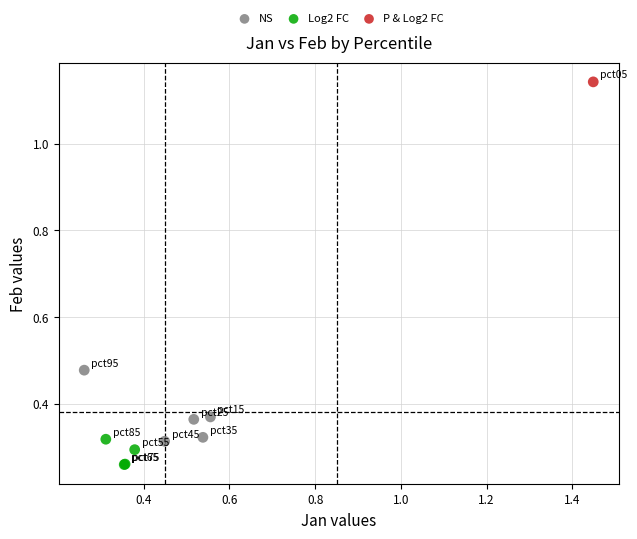

Which series reaches the minimum Y coordinate?

Log2 FC